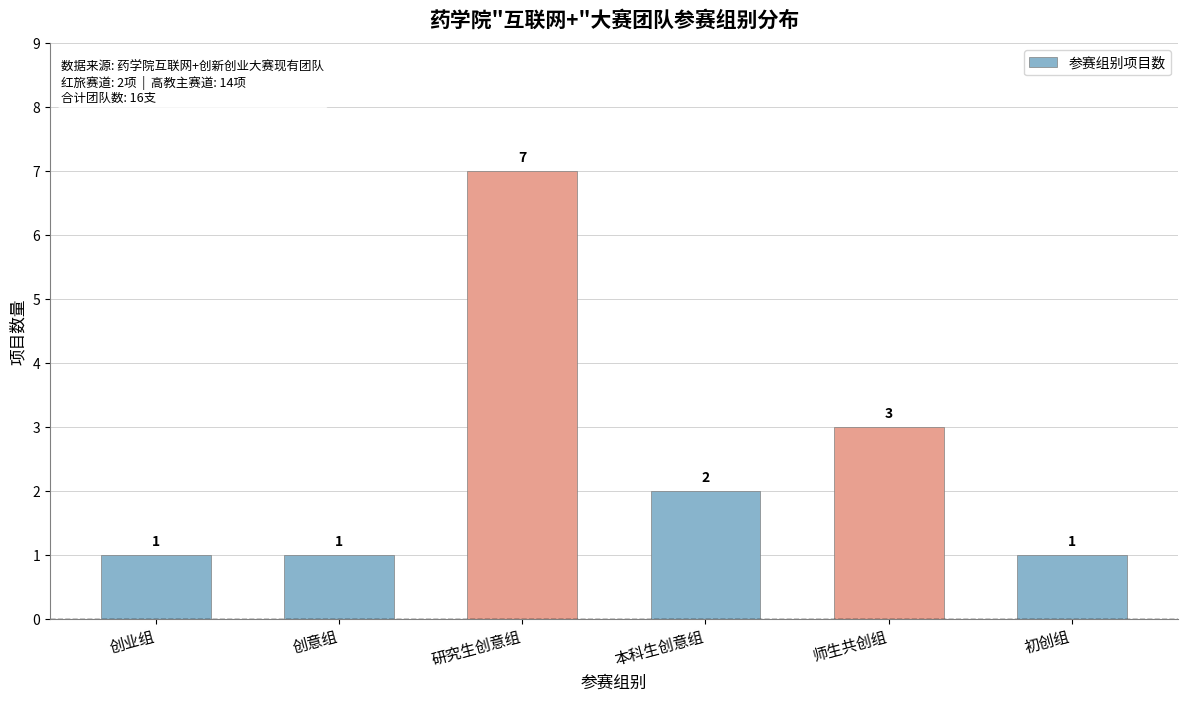

Does the chart contain stacked bars?

No